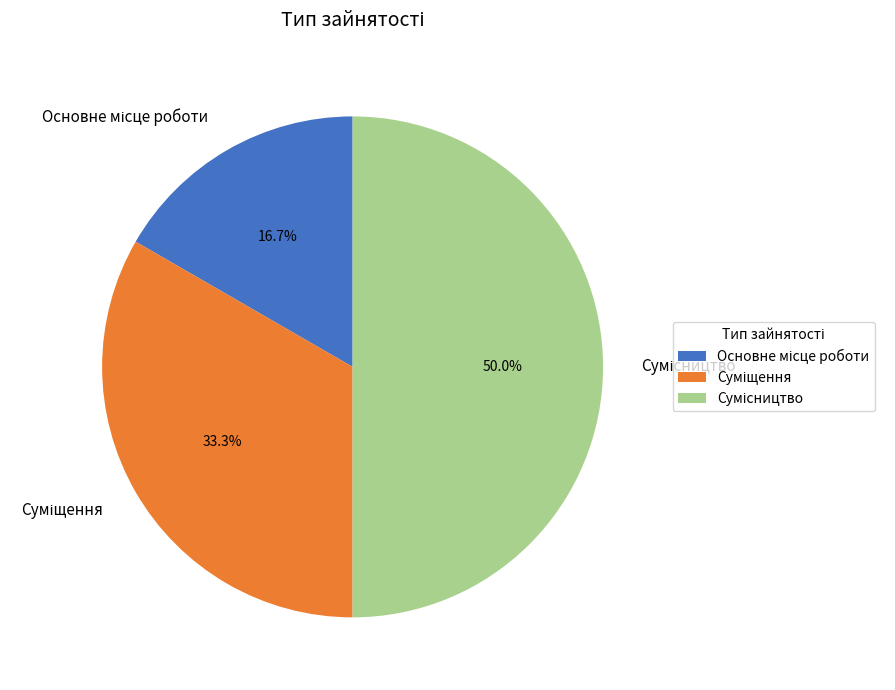

True or false: Сумісництво accounts for 61% of the total.

False